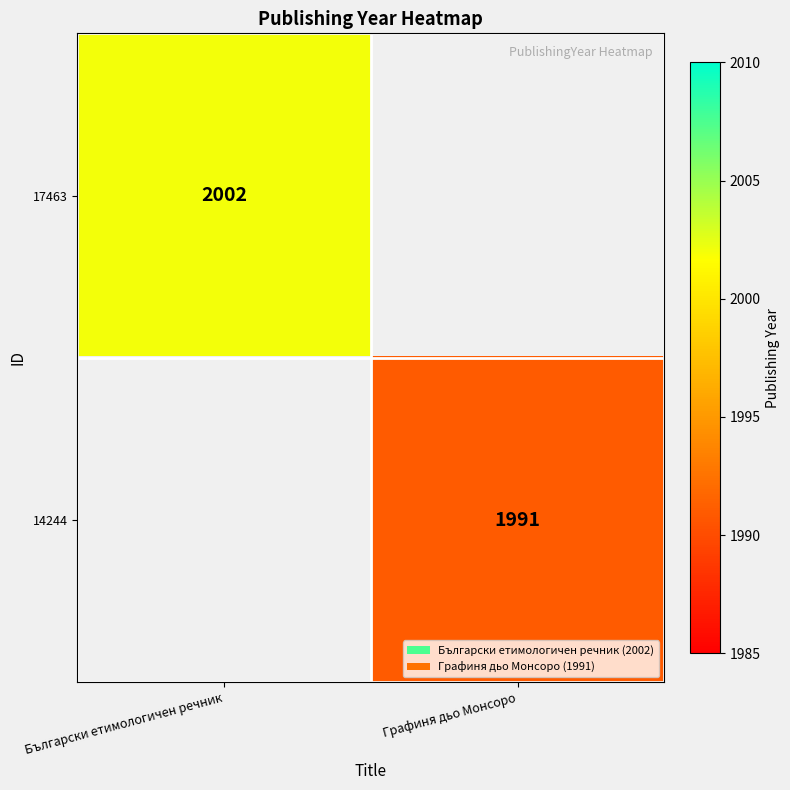

The value of 14244 at Графиня дьо Монсоро is 884. True or false?

False